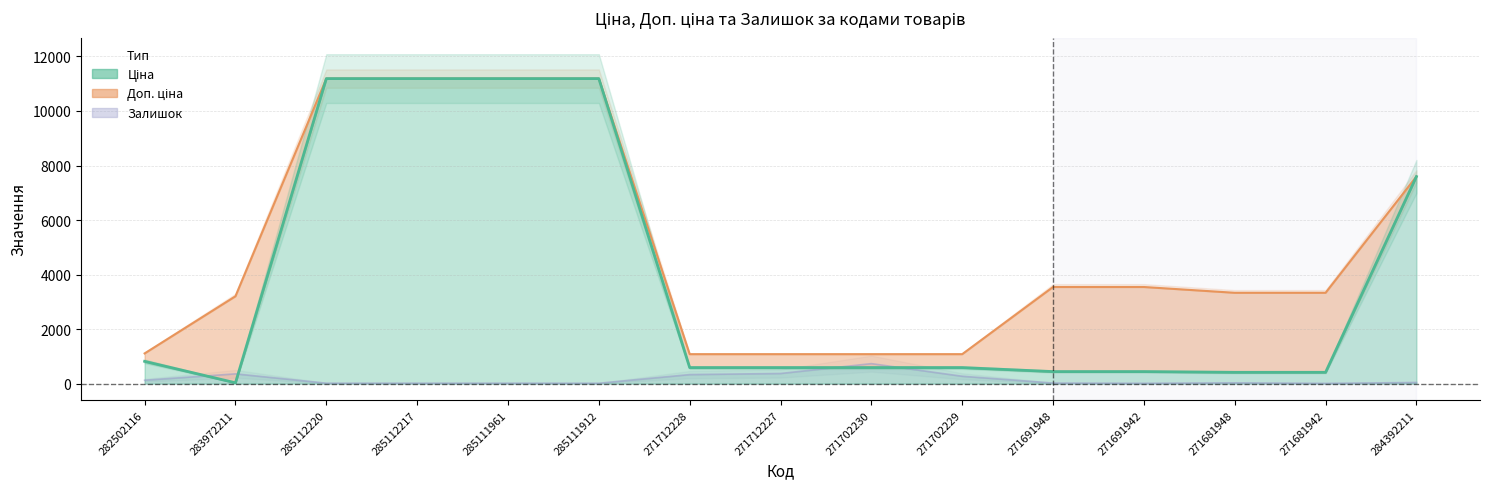

What is the maximum value for Доп. ціна?

11188.2